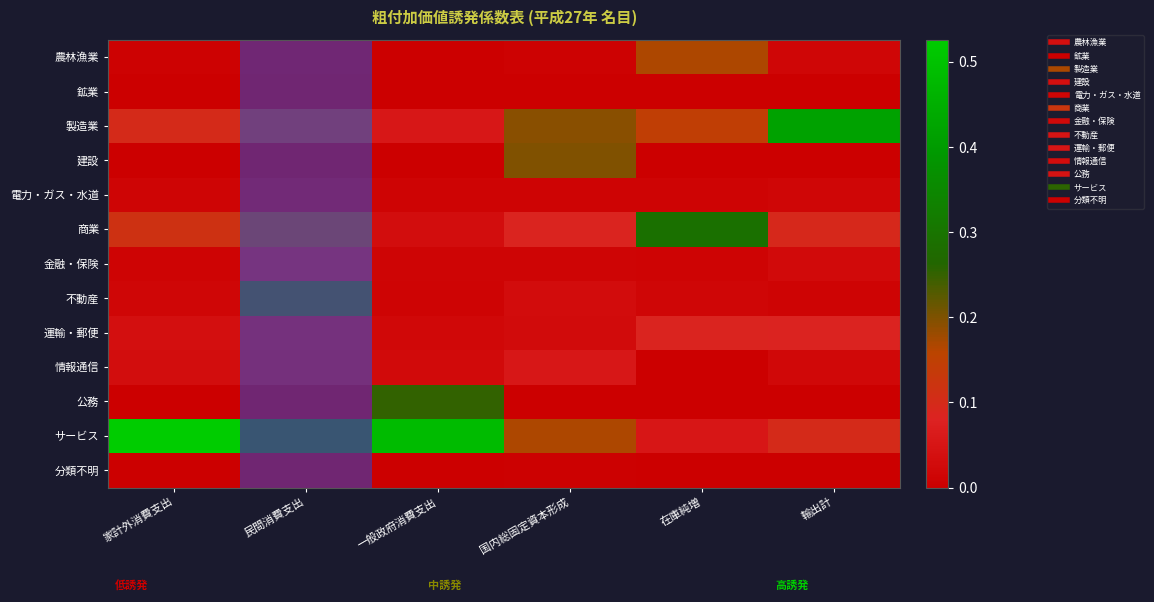

Rank the series at 一般政府消費支出 from lowest to highest value.

鉱業, 分類不明, 建設, 農林漁業, 電力・ガス・水道, 不動産, 金融・保険, 運輸・郵便, 情報通信, 商業, 製造業, 公務, サービス